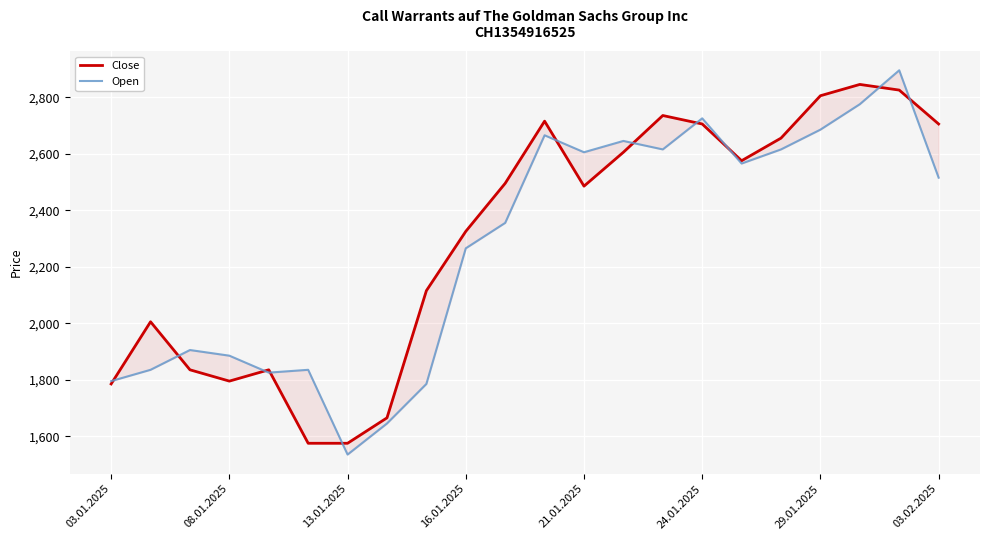

What is the difference between the second highest and minimum values in the Close series?

1250